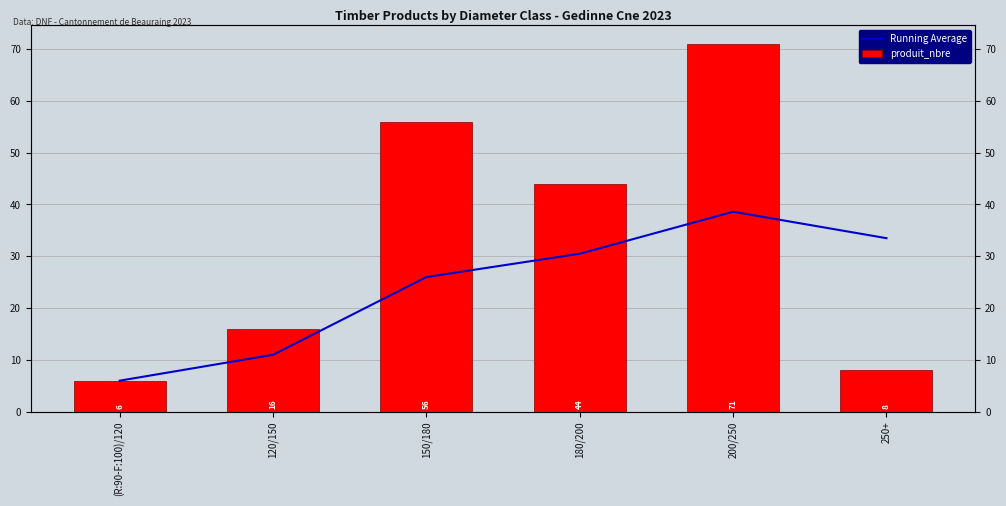

Read the Running Average value at 120/150.

11.0